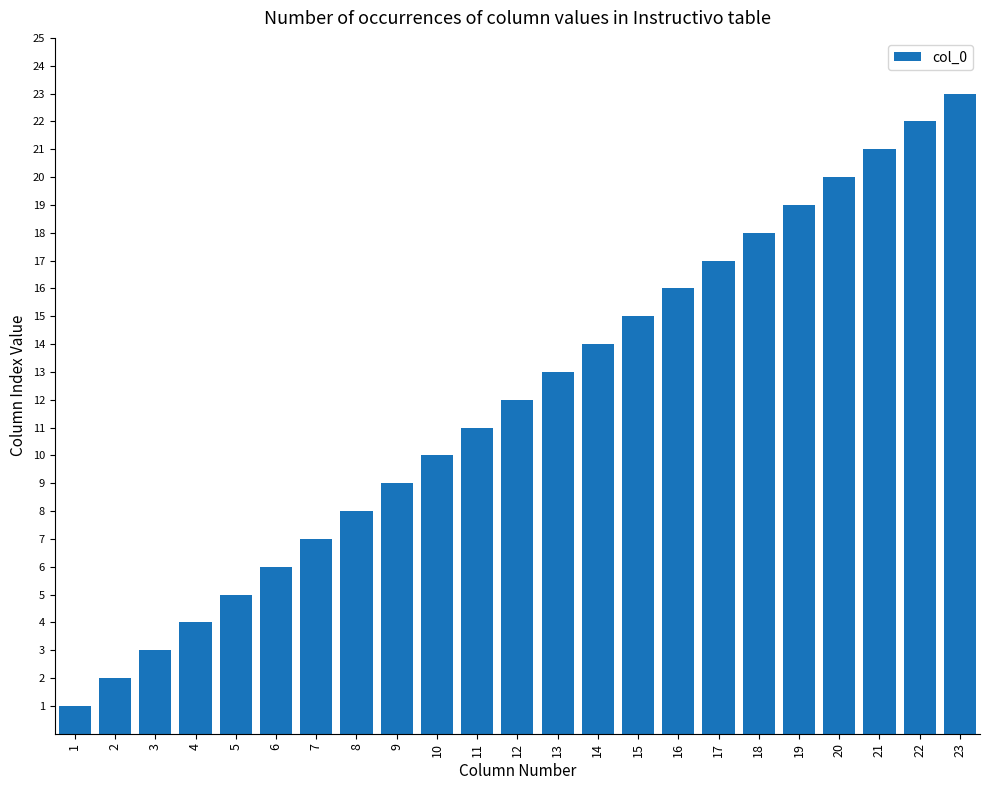

List the labels in order of value, largest first.

23, 22, 21, 20, 19, 18, 17, 16, 15, 14, 13, 12, 11, 10, 9, 8, 7, 6, 5, 4, 3, 2, 1